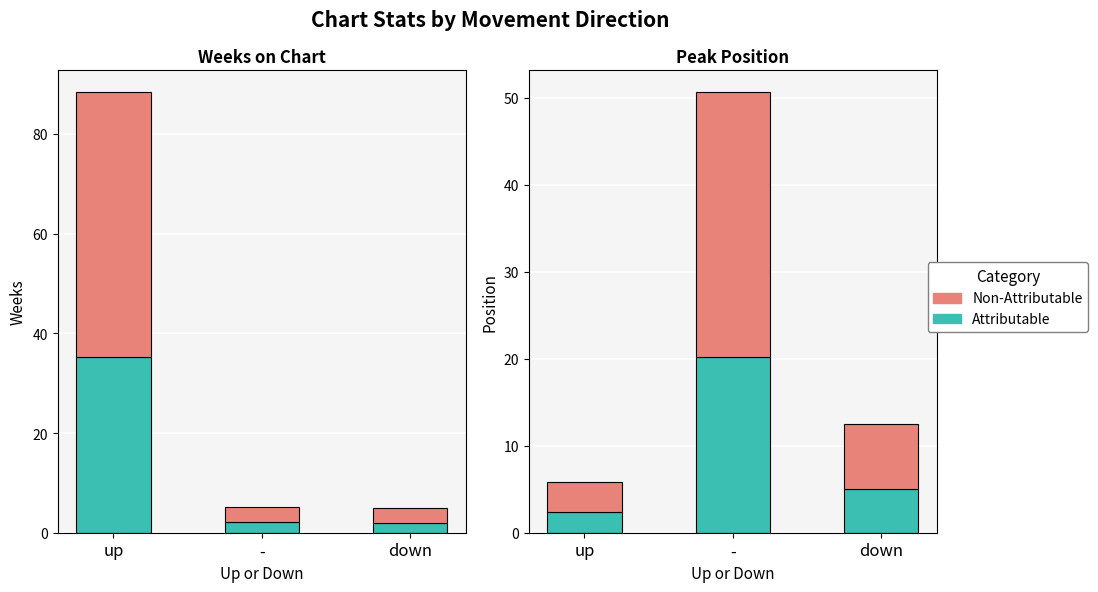

What is the label of the 3rd bar from the left?

down